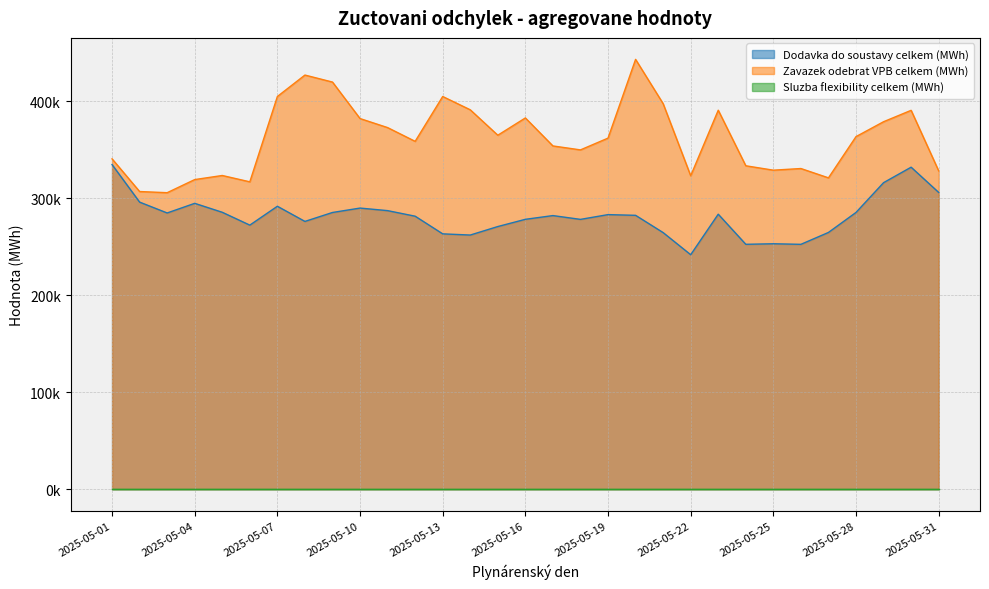

At which label is Dodavka do soustavy celkem (MWh) closest to 288068?

2025-05-11